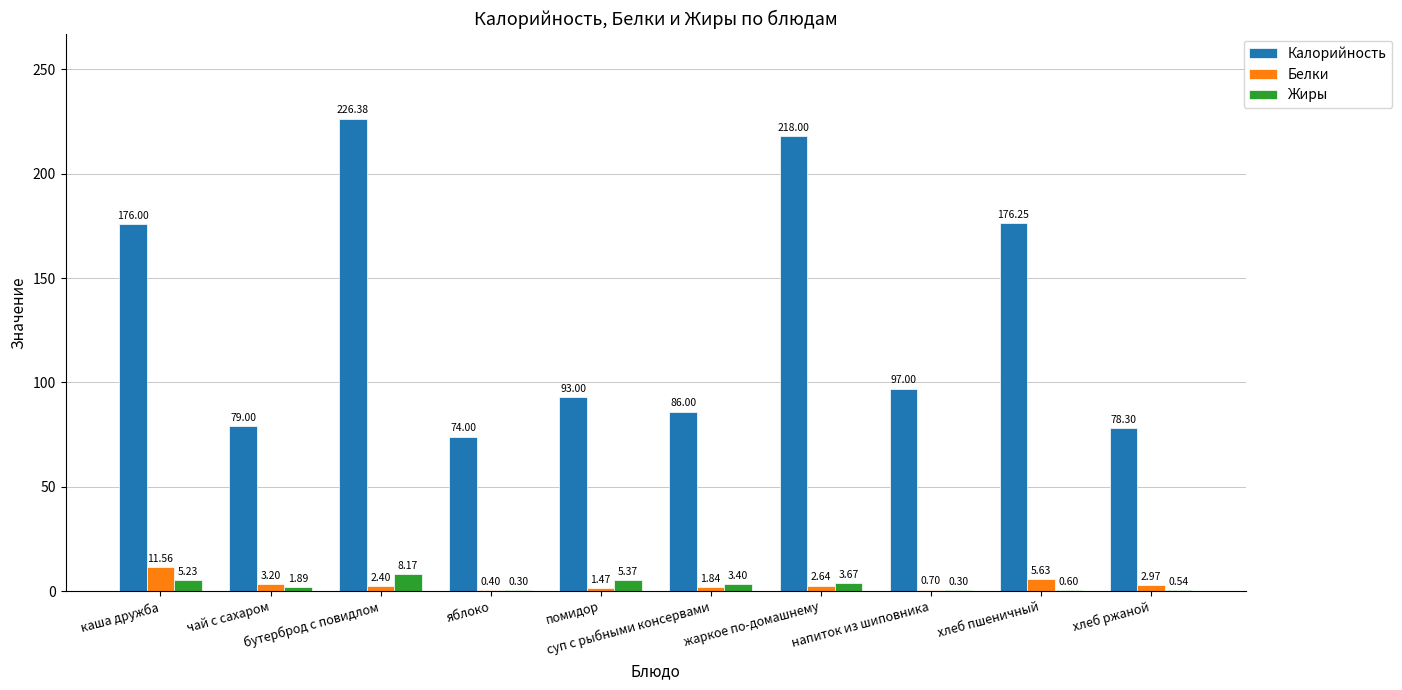

Which series has the largest total across all categories?

Калорийность